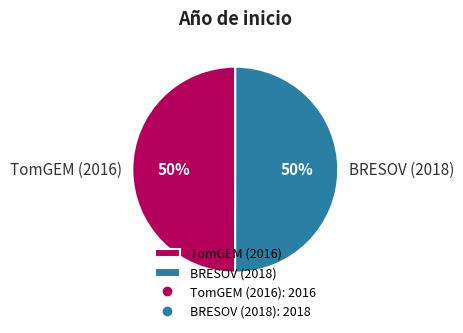

Is the sum of TomGEM (2016) and BRESOV (2018) greater than half?

Yes